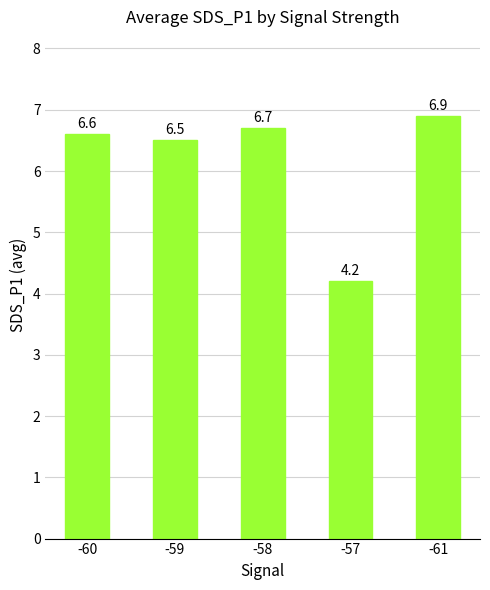

Rank the categories by value from highest to lowest.

-61, -58, -60, -59, -57